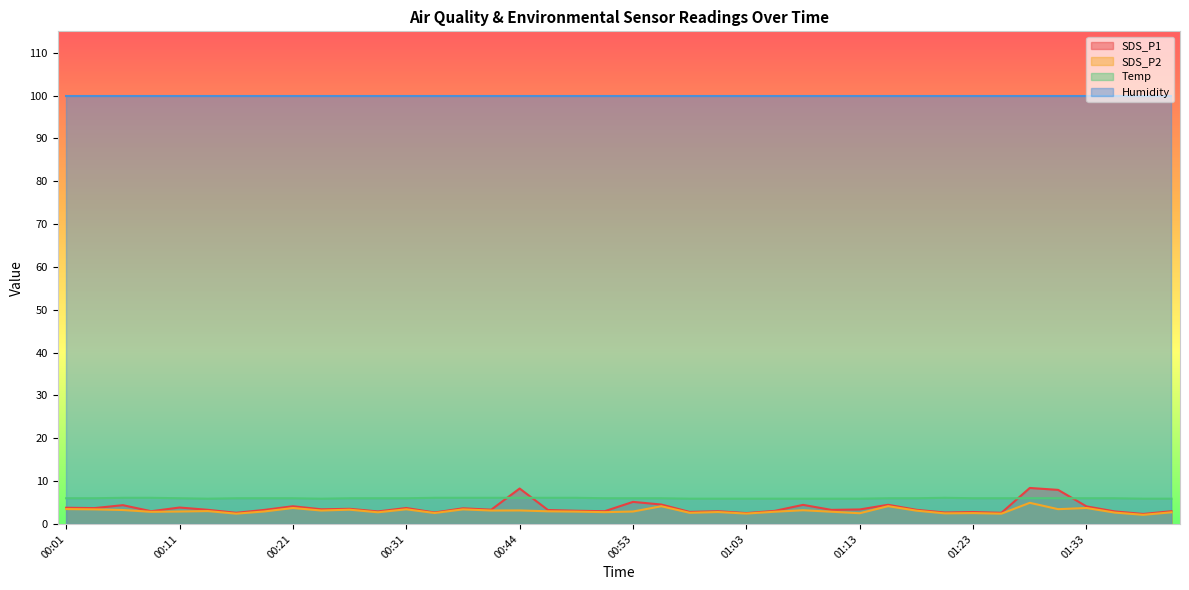

What is the sum of all SDS_P1 values?

149.4